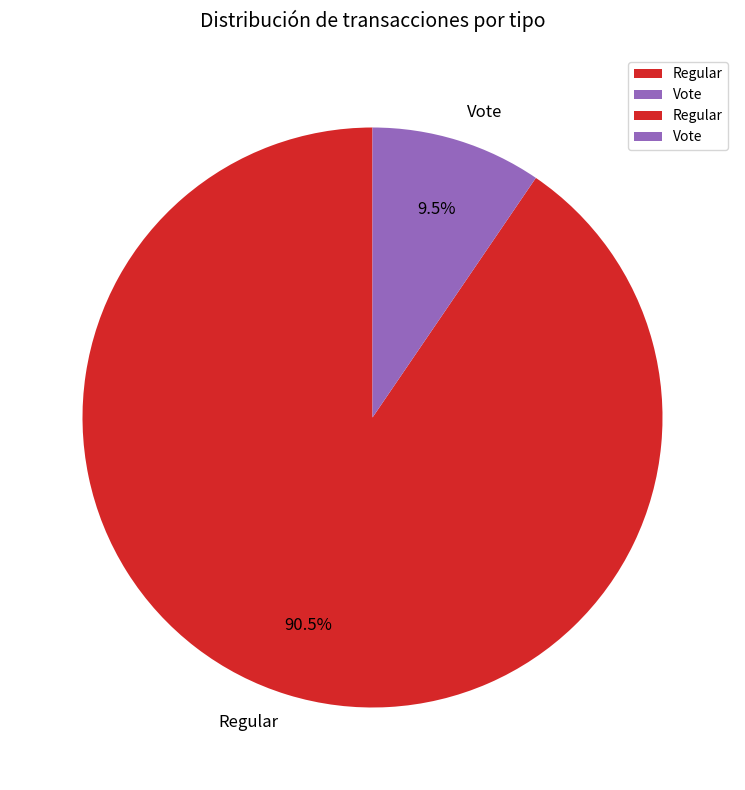

To the nearest percent, what is the combined percentage of Regular and Vote?

100%